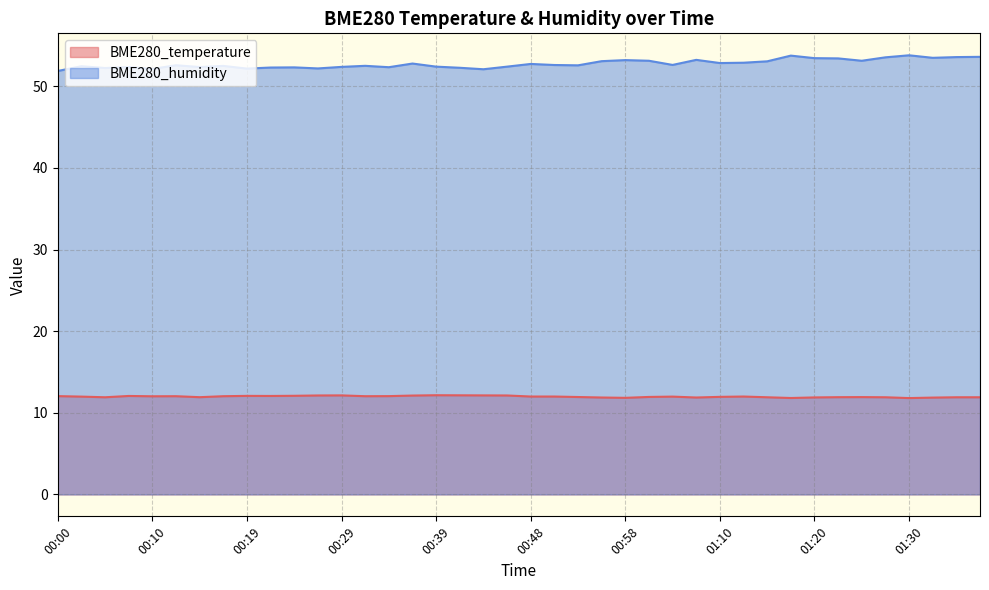

What is the difference between the maximum and minimum values in the BME280_humidity series?

1.9